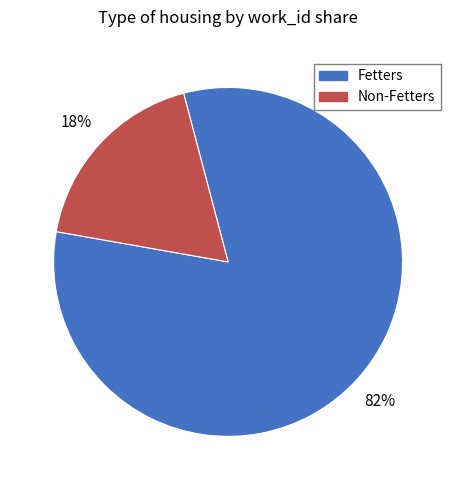

Is there any slice that represents more than half of the pie?

Yes